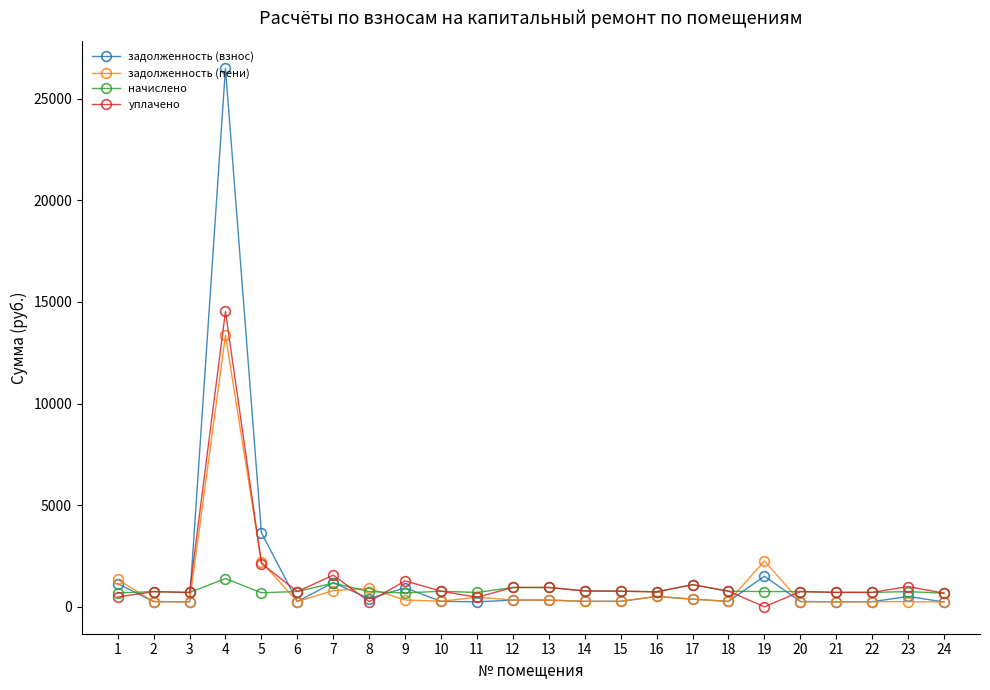

List the series in order of their peak value, highest first.

задолженность (взнос), уплачено, задолженность (пени), начислено